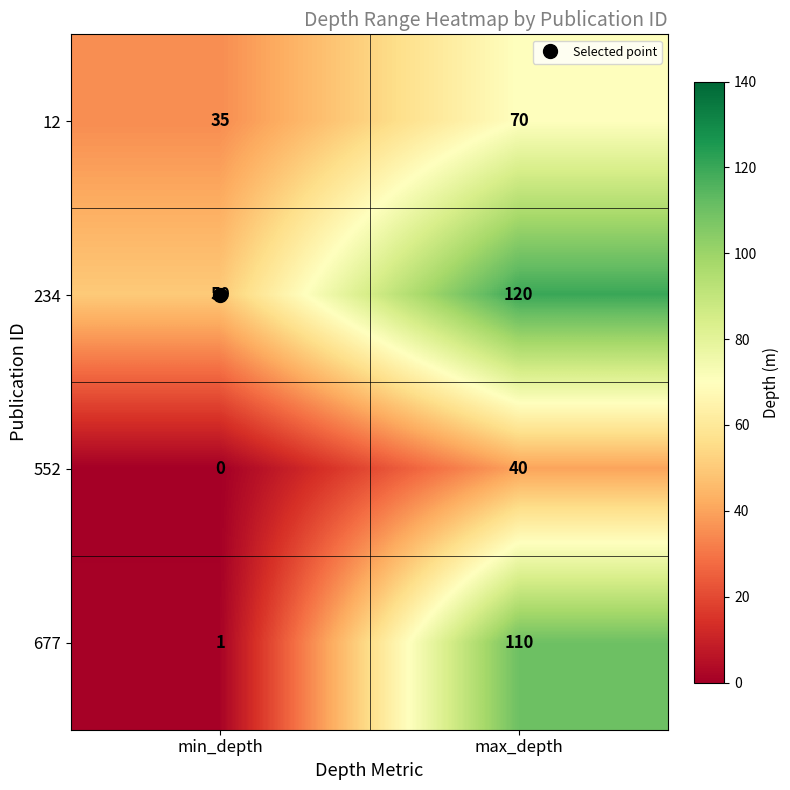

At which category does the chart reach its minimum across all series?

min_depth